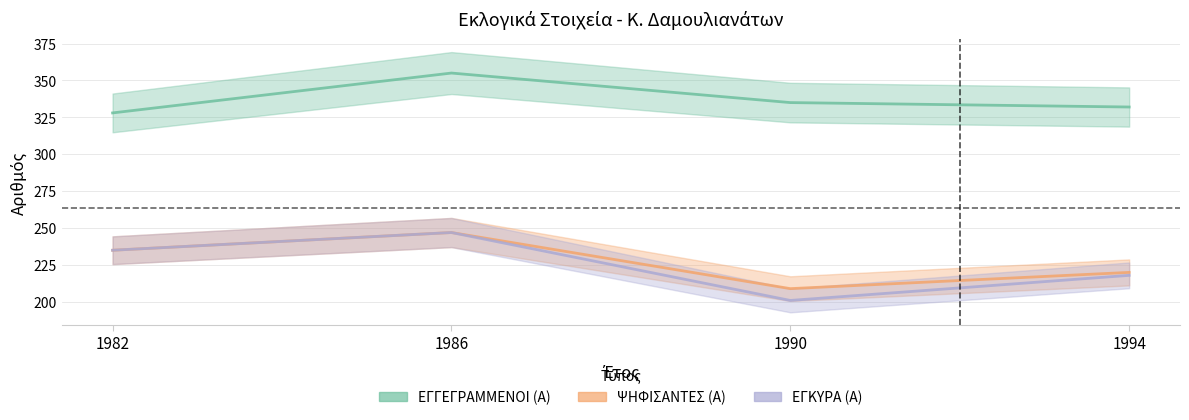

At which category is the sum across all series the highest?

1986